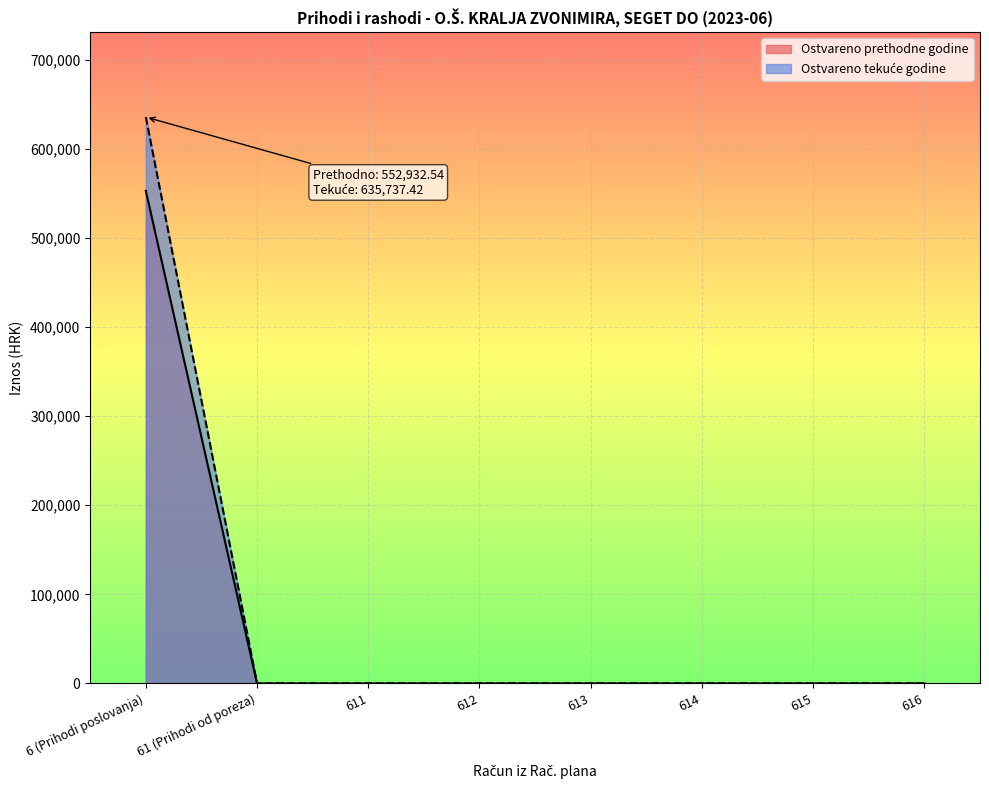

Rank the series by their maximum value, from lowest to highest.

Ostvareno u izvještajnom razdoblju prethodne godine, Ostvareno u izvještajnom razdoblju tekuće godine